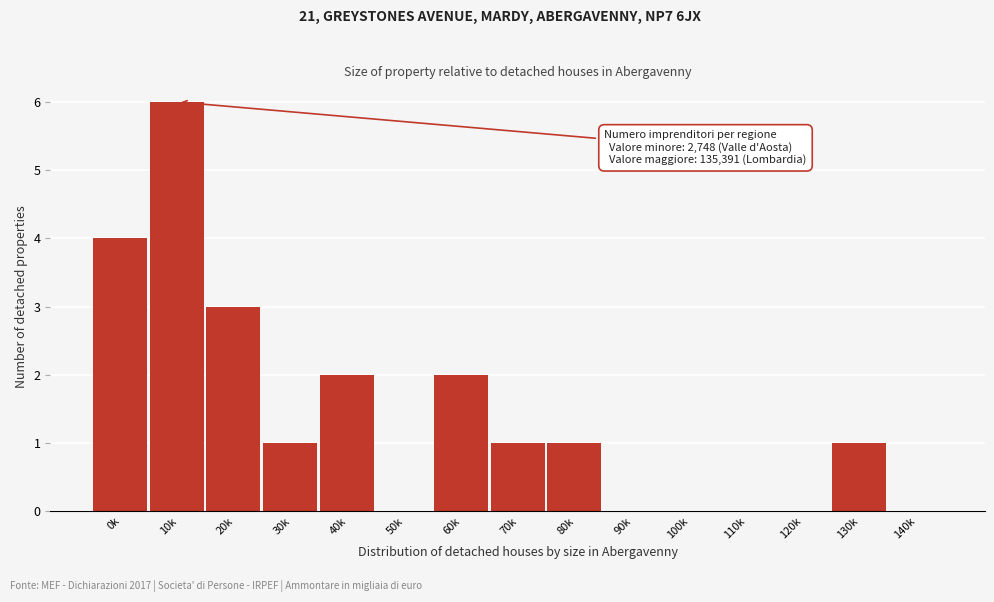

Reading right to left, what are all the values shown in this chart?

140k=0	130k=1	120k=0	110k=0	100k=0	90k=0	80k=1	70k=1	60k=2	50k=0	40k=2	30k=1	20k=3	10k=6	0k=4